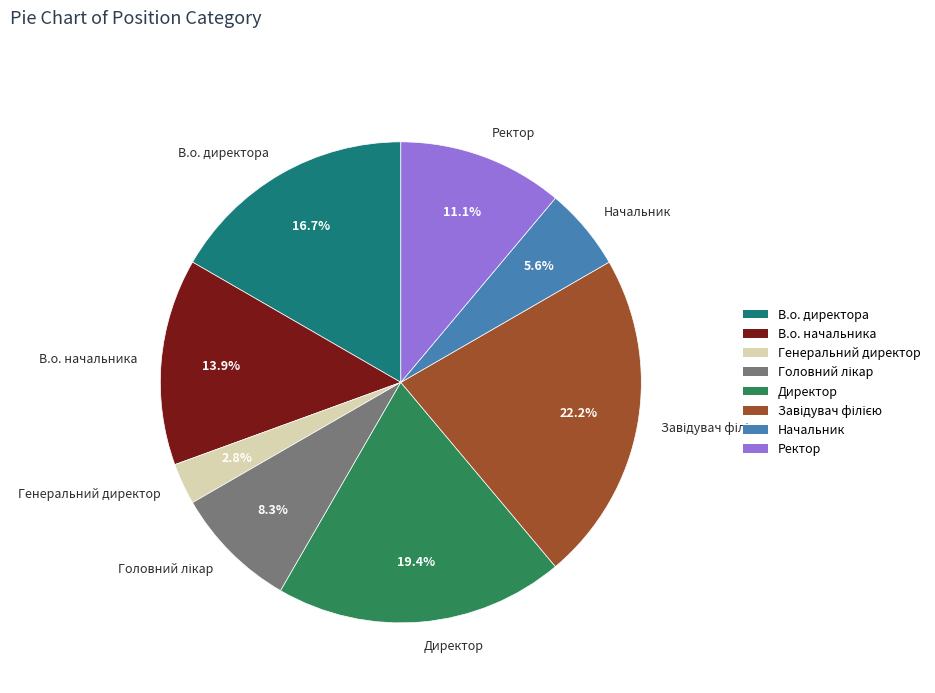

Between В.о. начальника and Генеральний директор, which is larger?

В.о. начальника